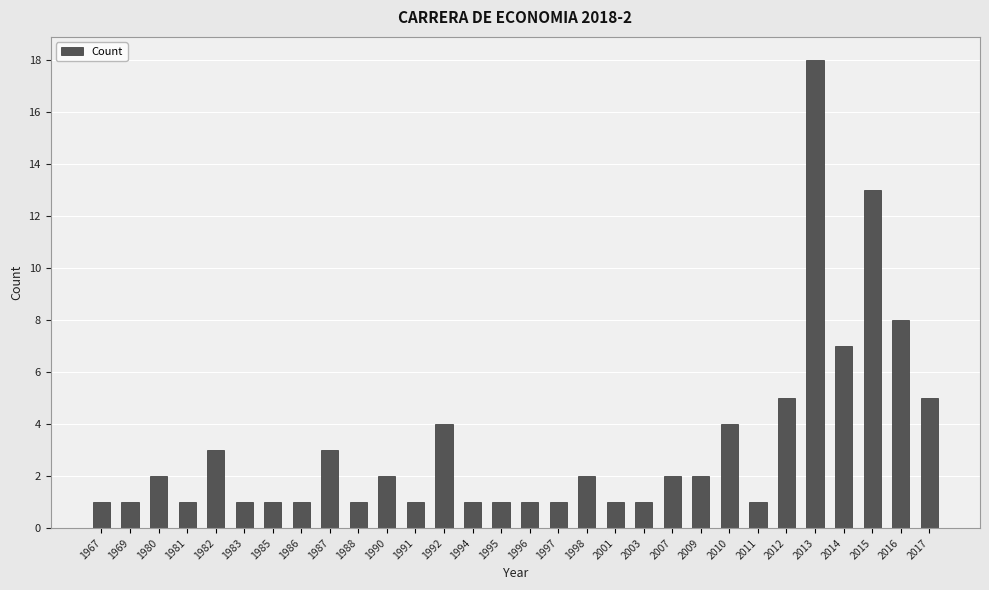

Are the bars grouped side by side (vs. stacked)?

No